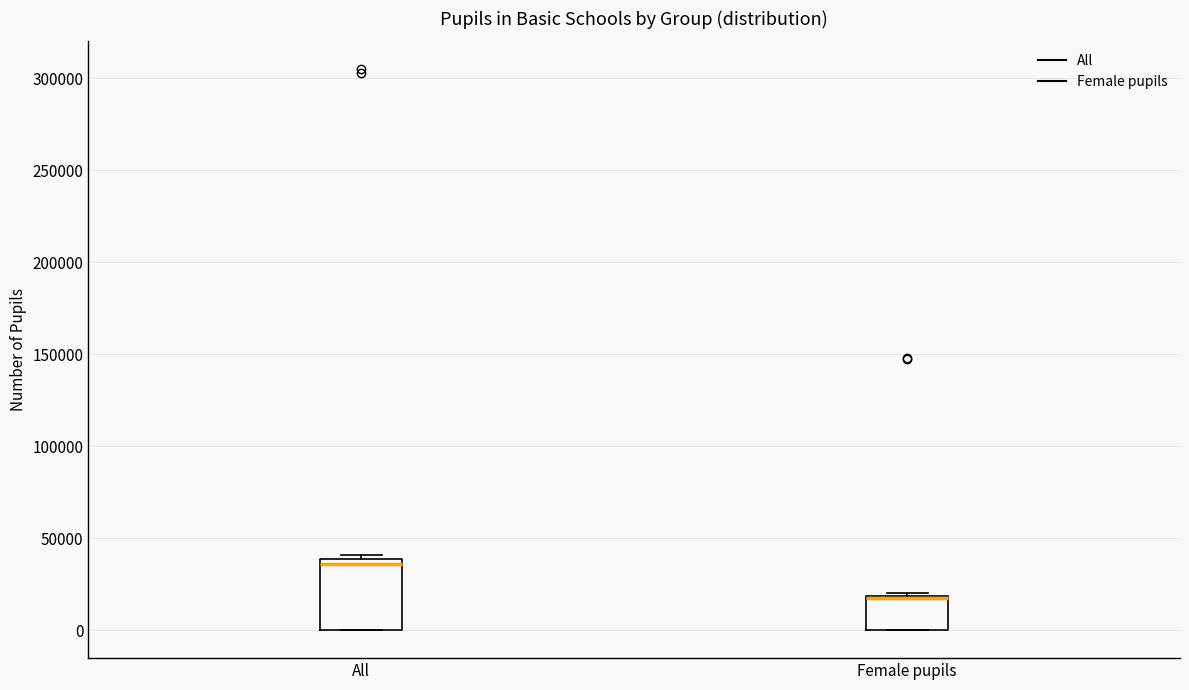

Comparing the boxes themselves (not the whiskers), which one is the tallest?

All